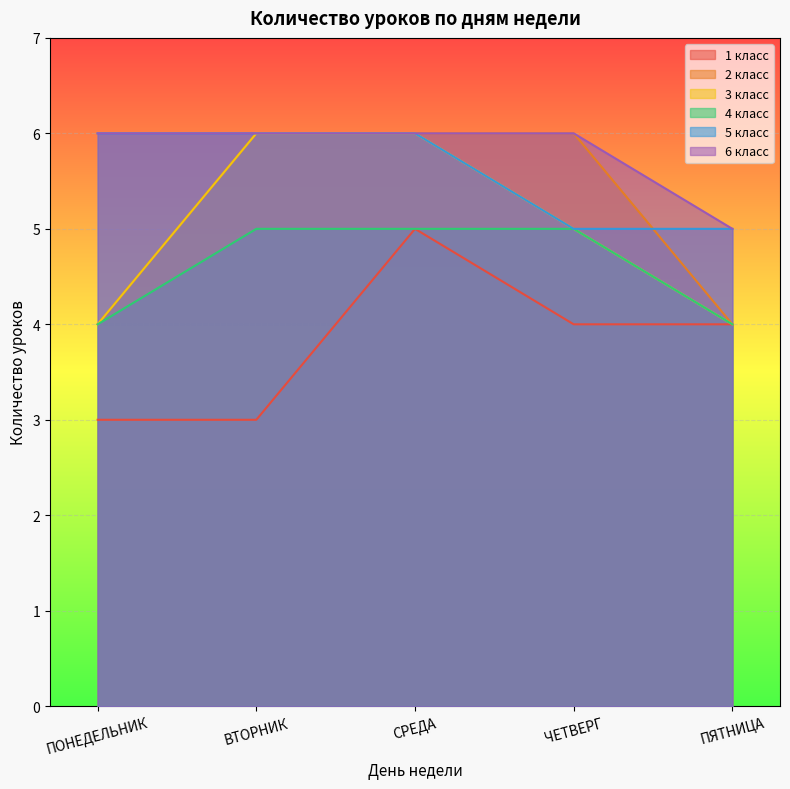

Which has a higher value, 5 or ПОНЕДЕЛЬНИК?

5